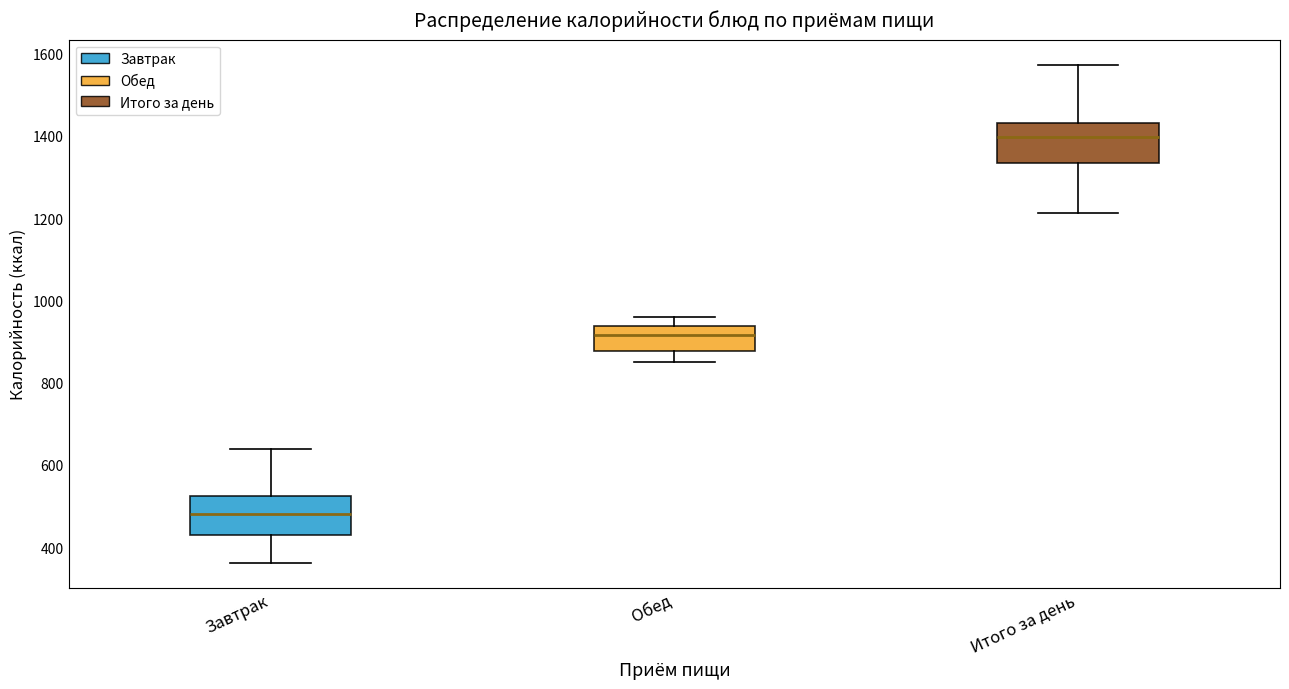

Reading left to right, read every box against the y-axis: the position of its median line, the range the box covers, and the ends of its whiskers. The values are not printed on the chart, so give them approximately, as read against the axis.

Завтрак: median 480, box 440 to 520, whiskers 360 to 640
Обед: median 920, box 880 to 940, whiskers 860 to 960
Итого за день: median 1400, box 1340 to 1440, whiskers 1220 to 1580